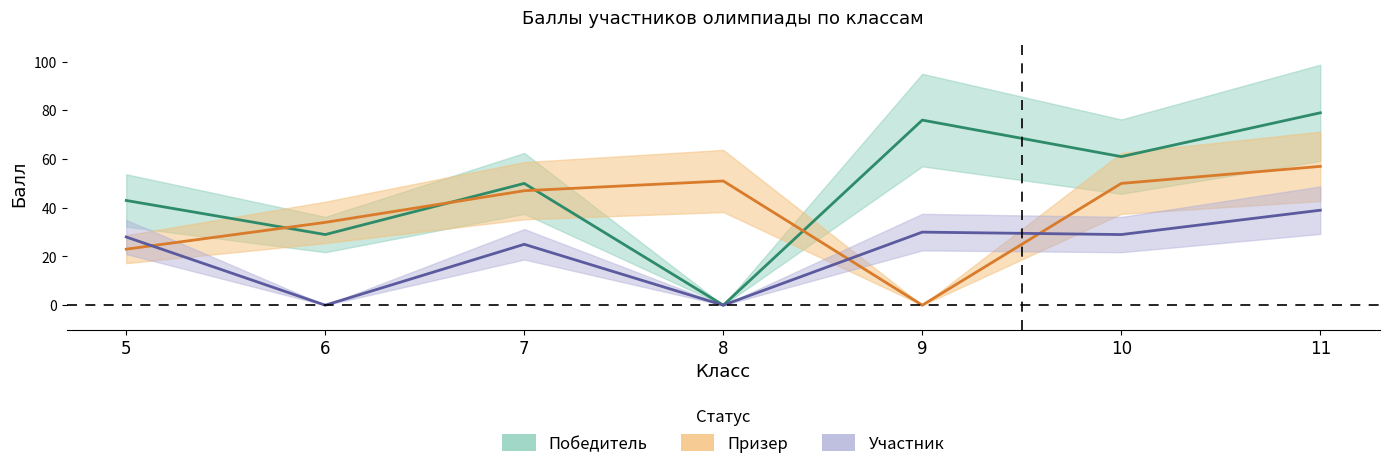

Which has a higher value, 6 or 5?

5